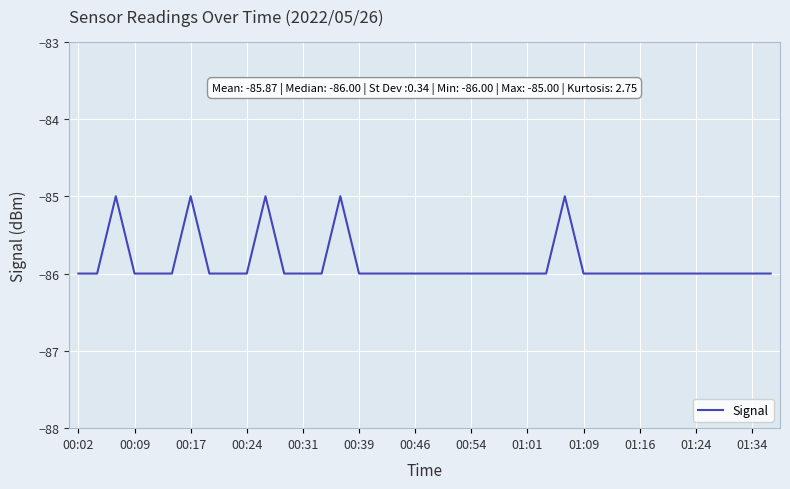

What is the maximum value shown in the chart?

-85